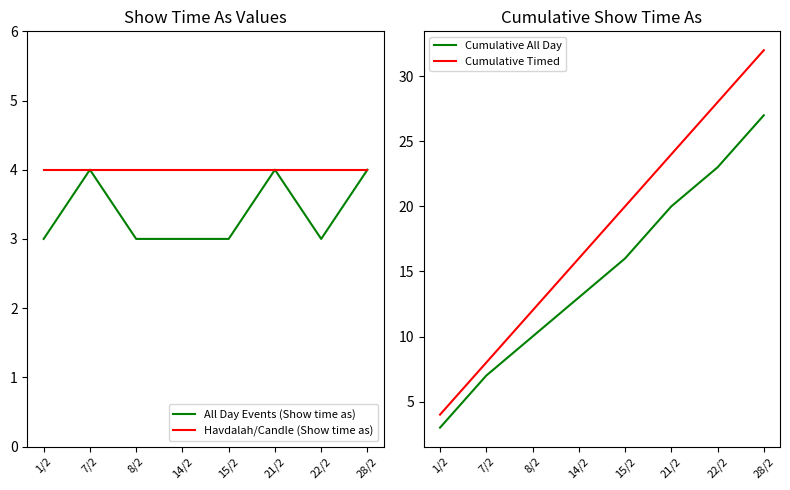

Which series has the largest total across all categories?

Cumulative Timed